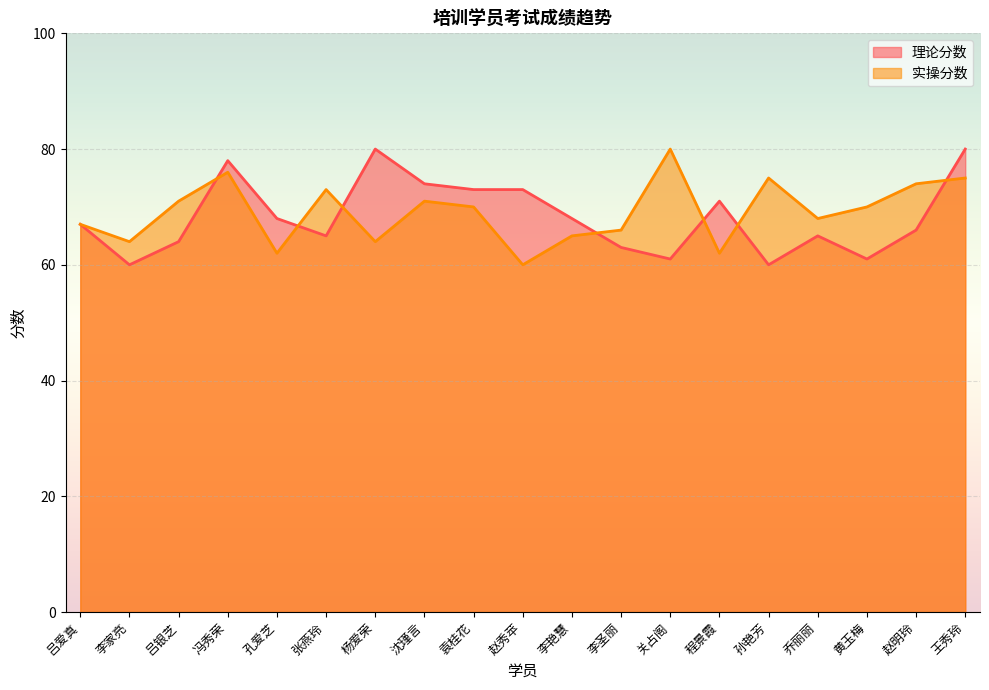

How many lines are shown in the chart?

2